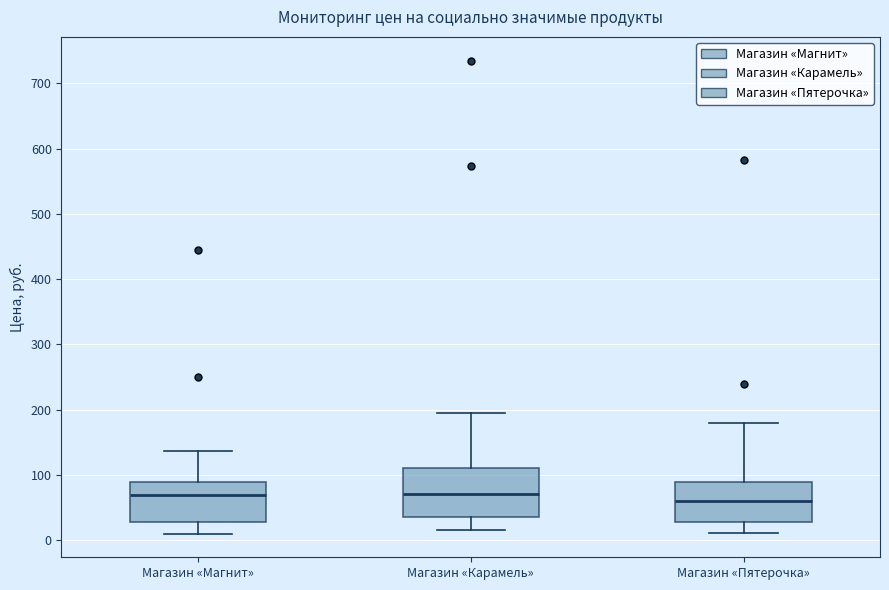

Reading left to right, transcribe this box plot: for each box, give where its median line is, the range the box spans, and where its two whiskers end, as read against the y-axis. The values are not printed on the chart, so give them approximately, as read against the axis.

Магазин «Магнит»: median 70, box 30 to 90, whiskers 10 to 140
Магазин «Карамель»: median 70, box 30 to 110, whiskers 20 to 190
Магазин «Пятерочка»: median 60, box 30 to 90, whiskers 10 to 180